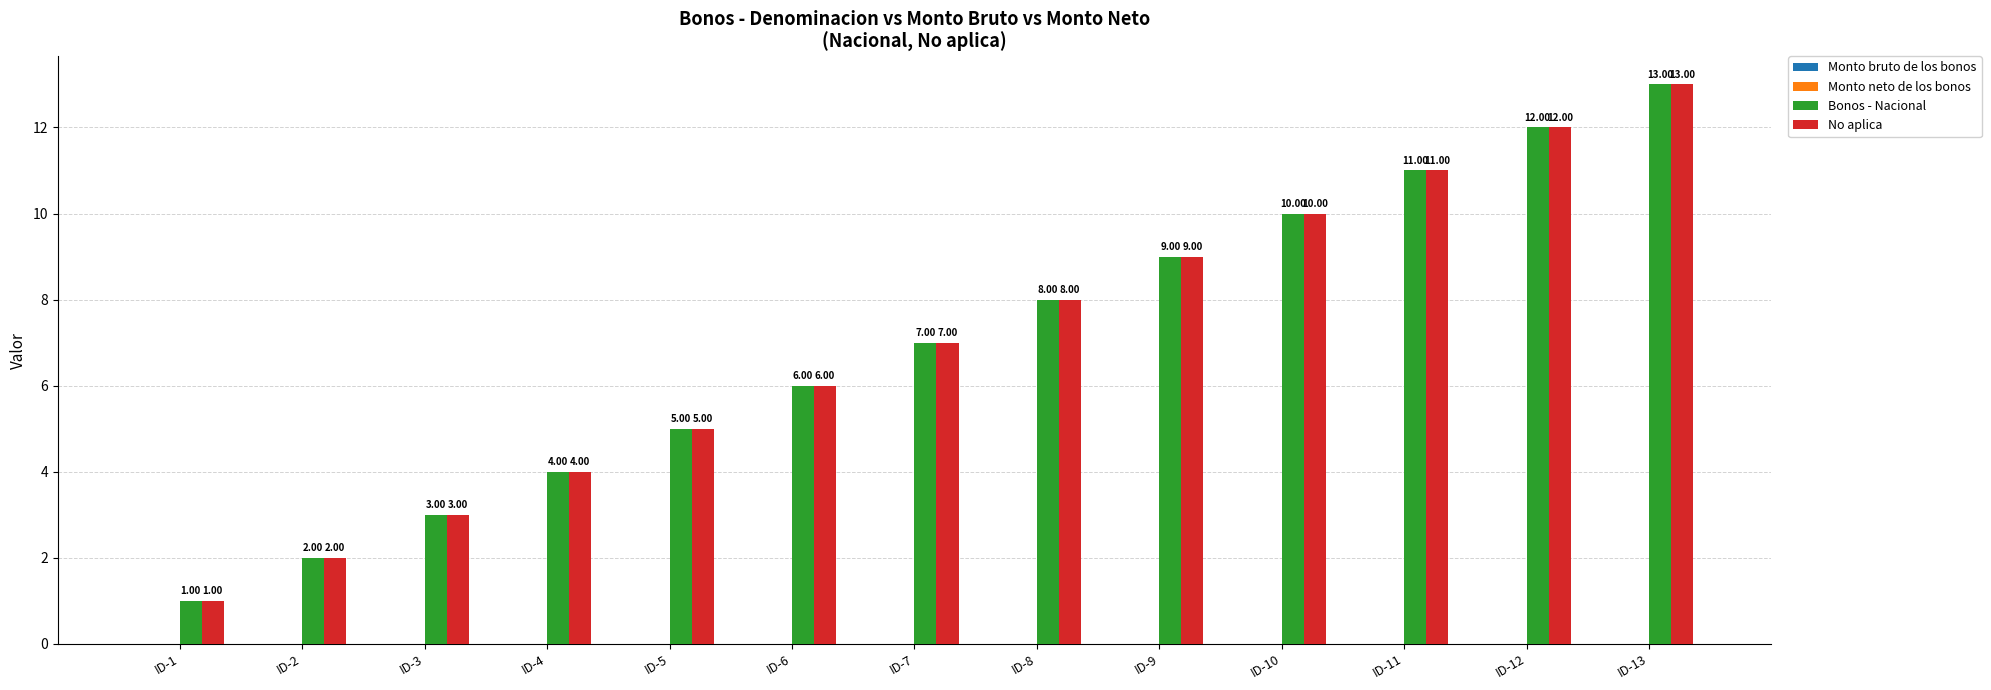

At which category is the sum across all series the highest?

ID-13